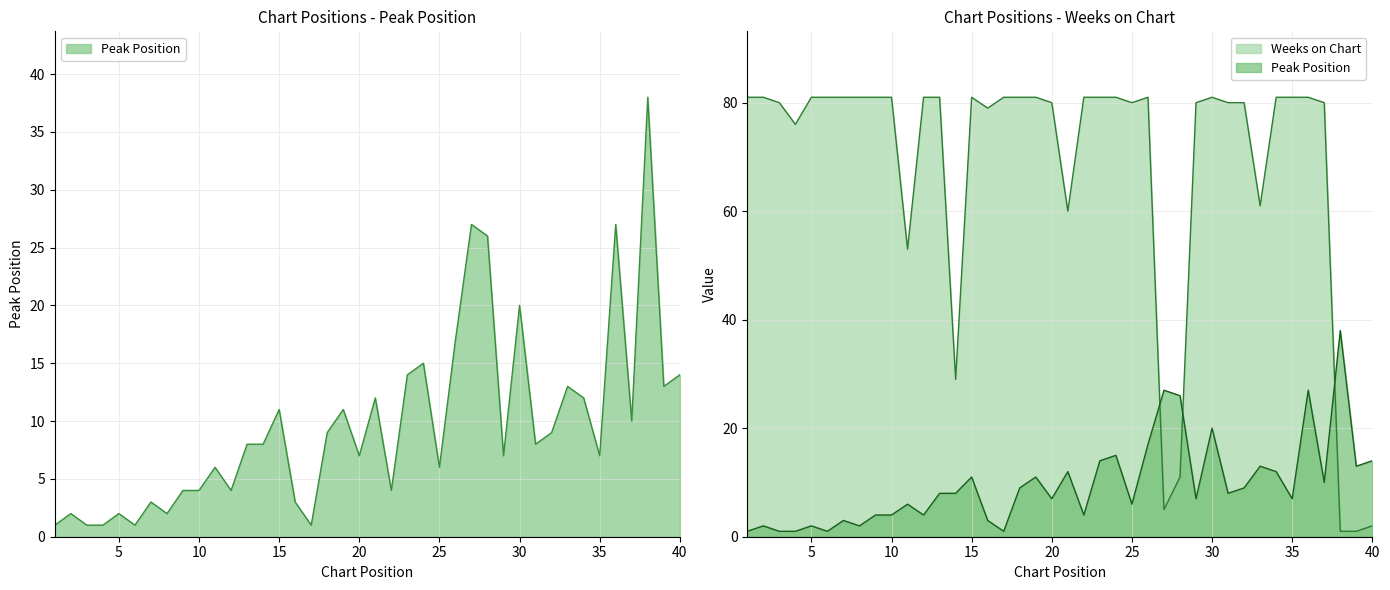

Reading left to right, extract all data points from this chart.

Peak Position: 1=1	2=2	3=1	4=1	5=2	6=1	7=3	8=2	9=4	10=4	11=6	12=4	13=8	14=8	15=11	16=3	17=1	18=9	19=11	20=7	21=12	22=4	23=14	24=15	25=6	26=17	27=27	28=26	29=7	30=20	31=8	32=9	33=13	34=12	35=7	36=27	37=10	38=38	39=13	40=14
Weeks on Chart: 1=81	2=81	3=80	4=76	5=81	6=81	7=81	8=81	9=81	10=81	11=53	12=81	13=81	14=29	15=81	16=79	17=81	18=81	19=81	20=80	21=60	22=81	23=81	24=81	25=80	26=81	27=5	28=11	29=80	30=81	31=80	32=80	33=61	34=81	35=81	36=81	37=80	38=1	39=1	40=2